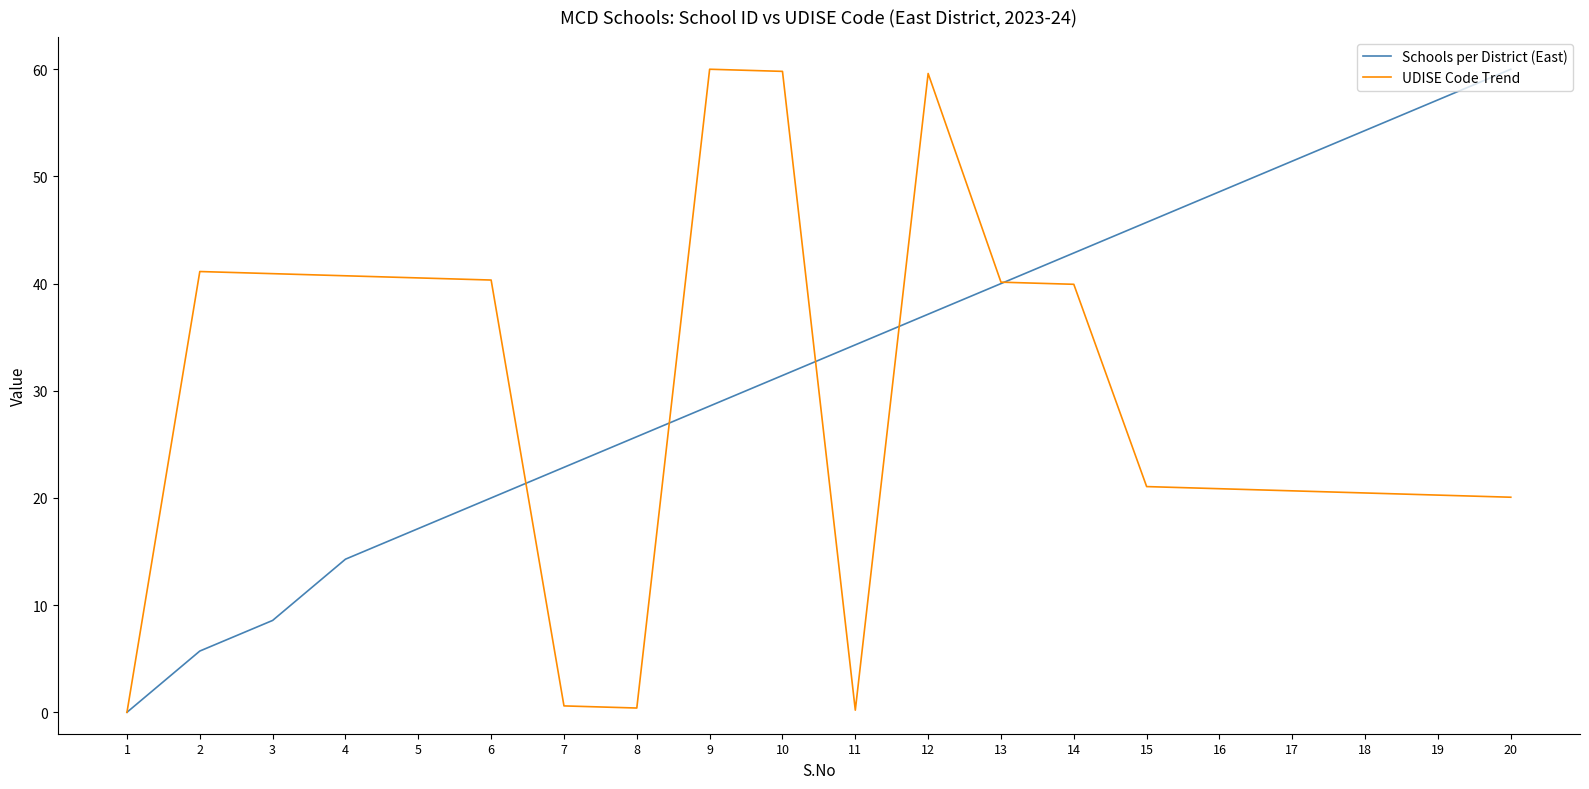

How many lines are shown in the chart?

2